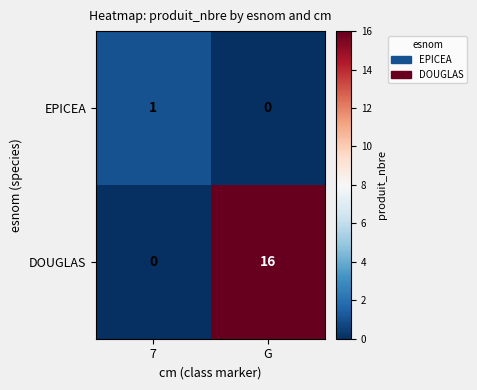

Which series has the largest total across all categories?

DOUGLAS